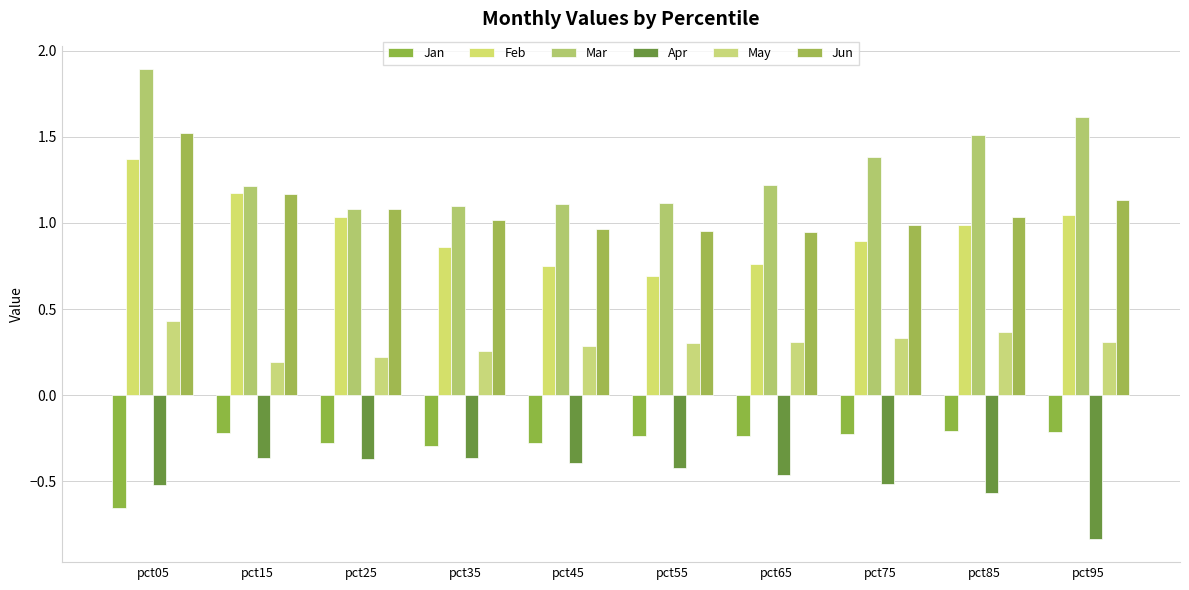

Rank the series by their maximum value, from lowest to highest.

Apr, Jan, May, Feb, Jun, Mar